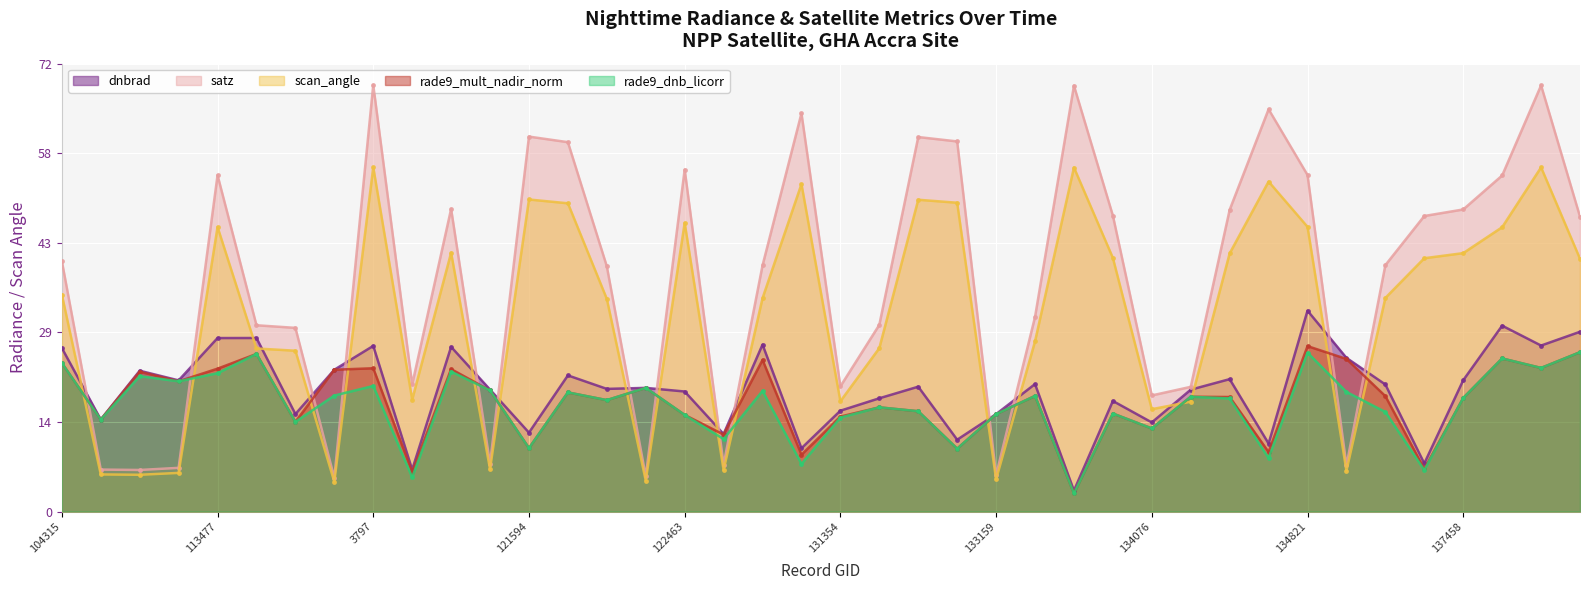

How many data points does each series have?

40